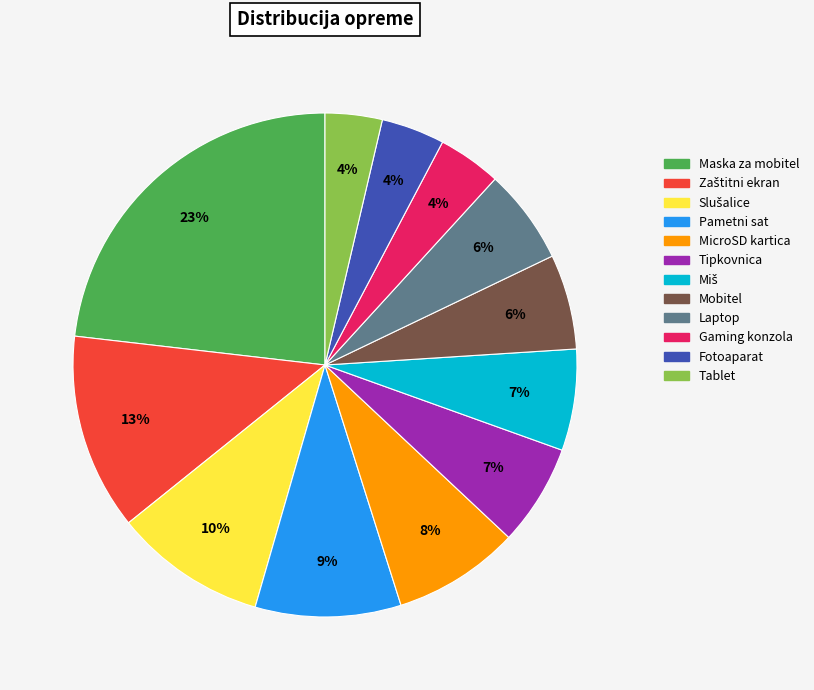

Combined, do Maska za mobitel and Tipkovnica account for over 50%?

No